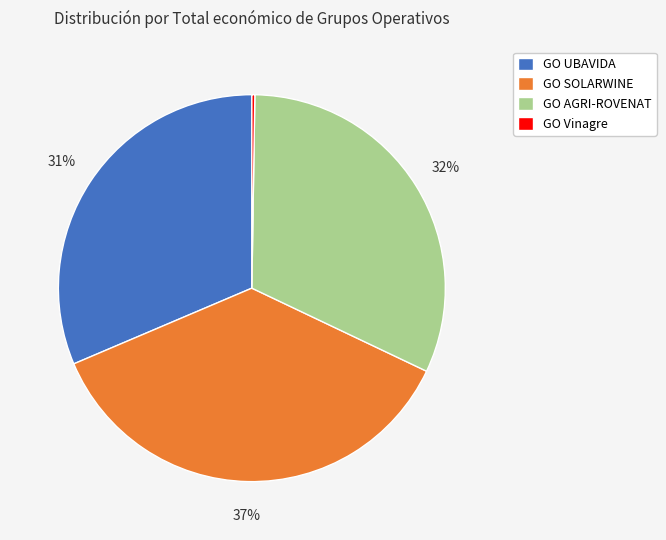

Do GO AGRI-ROVENAT and GO SOLARWINE together represent more than half of the pie?

Yes